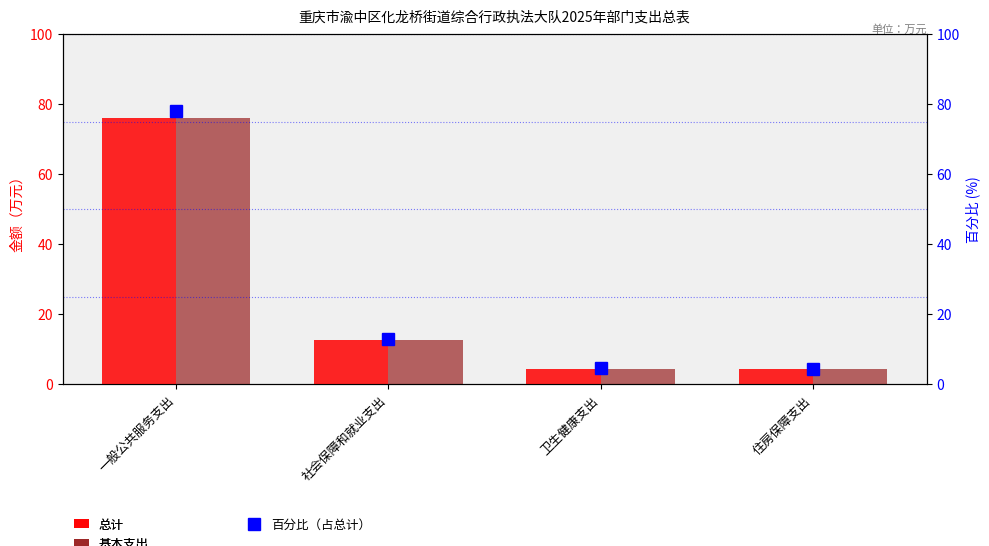

Rank the series at 住房保障支出 from highest to lowest value.

百分比（占总计）, 总计, 基本支出